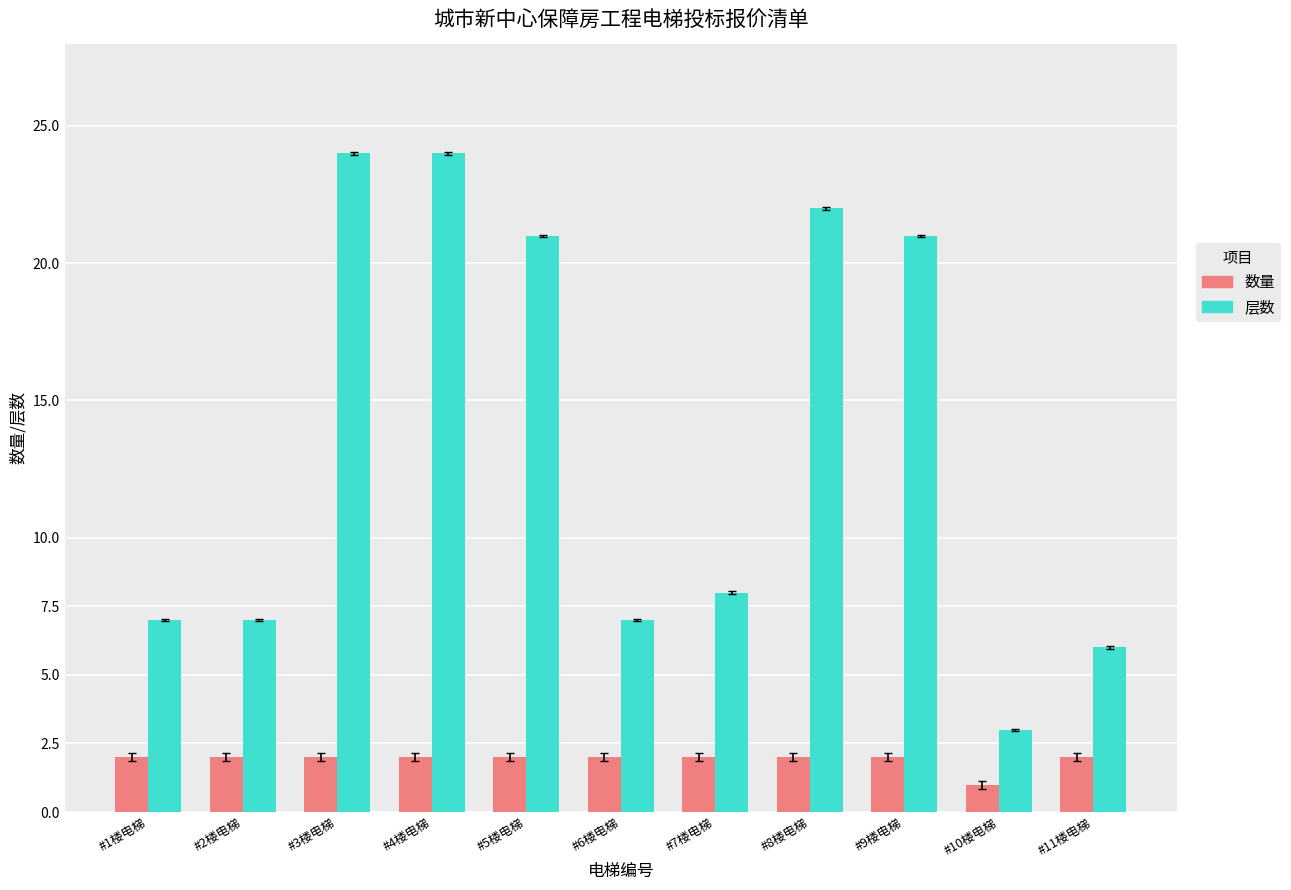

How many categories are shown in the chart?

11